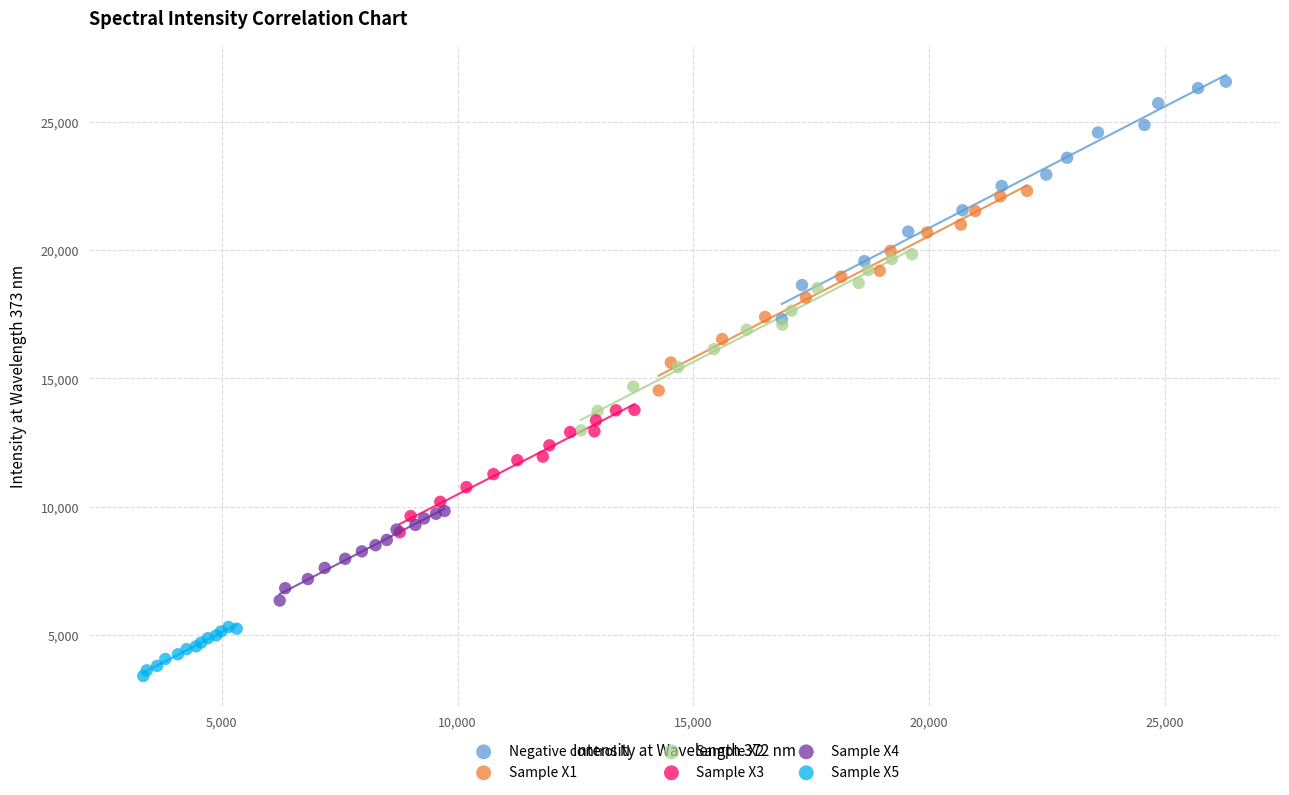

Which series has the widest spread of Y values?

Negative control N